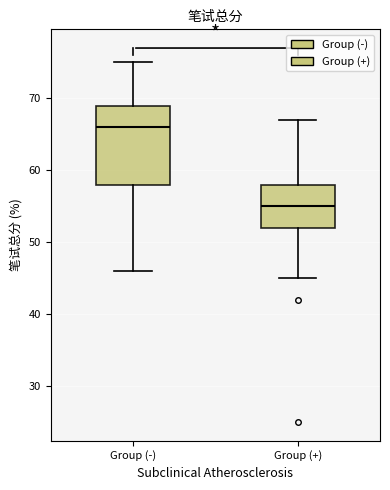

Which box's median line is the highest?

Group (-)